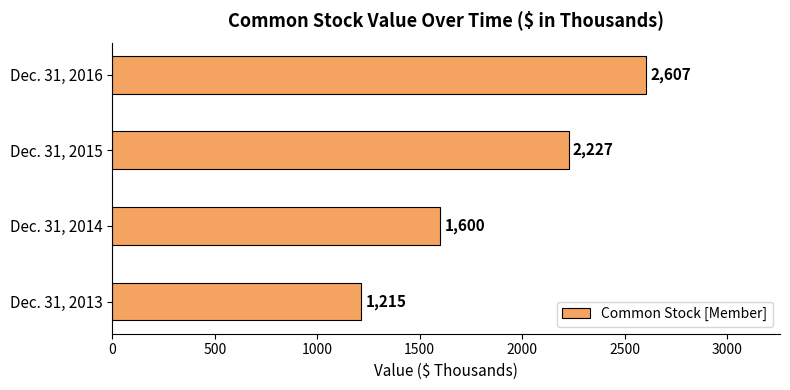

Which has a higher value, Dec. 31, 2016 or Dec. 31, 2014?

Dec. 31, 2016